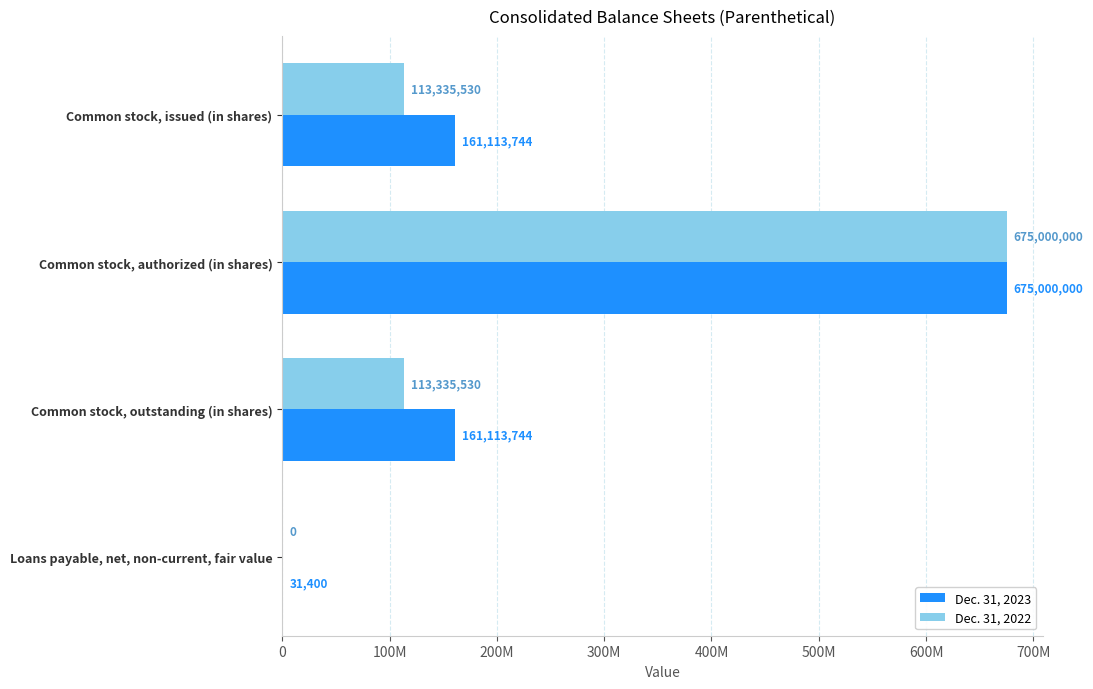

Which series has the largest range (max minus min)?

Dec. 31, 2022